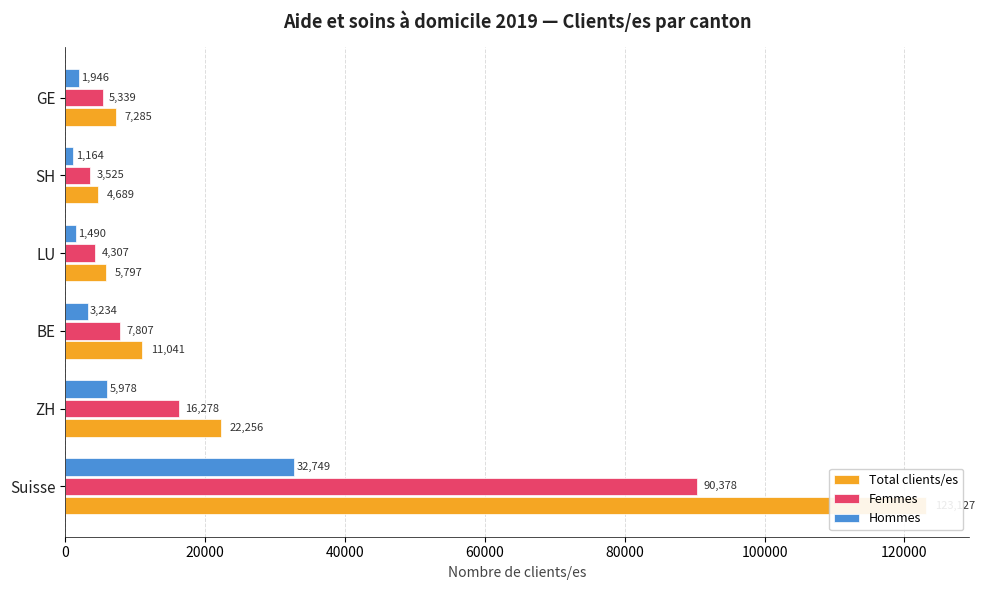

How many groups of bars are there?

6